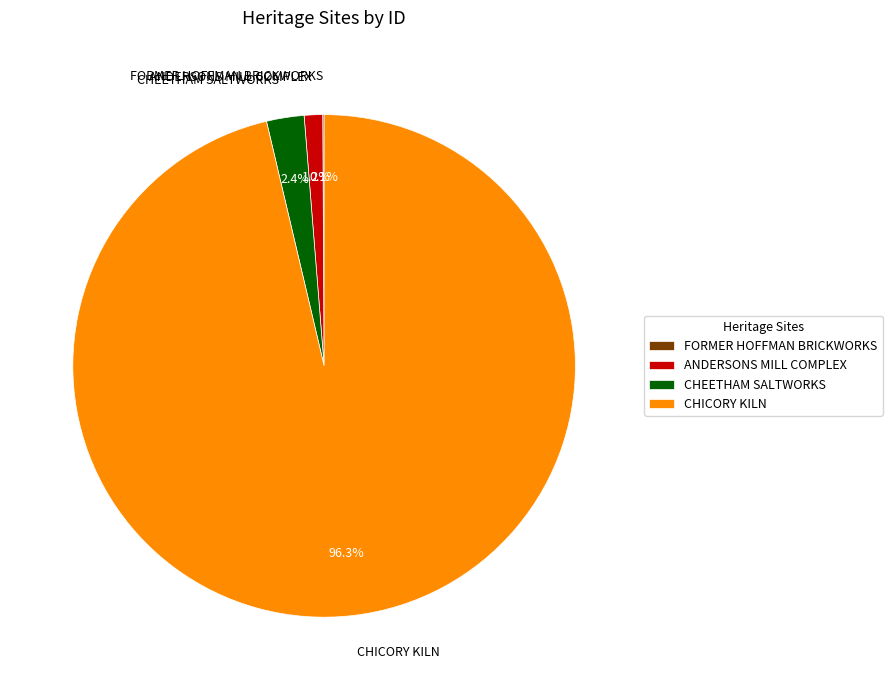

To the nearest percent, what is the average slice percentage?

25%